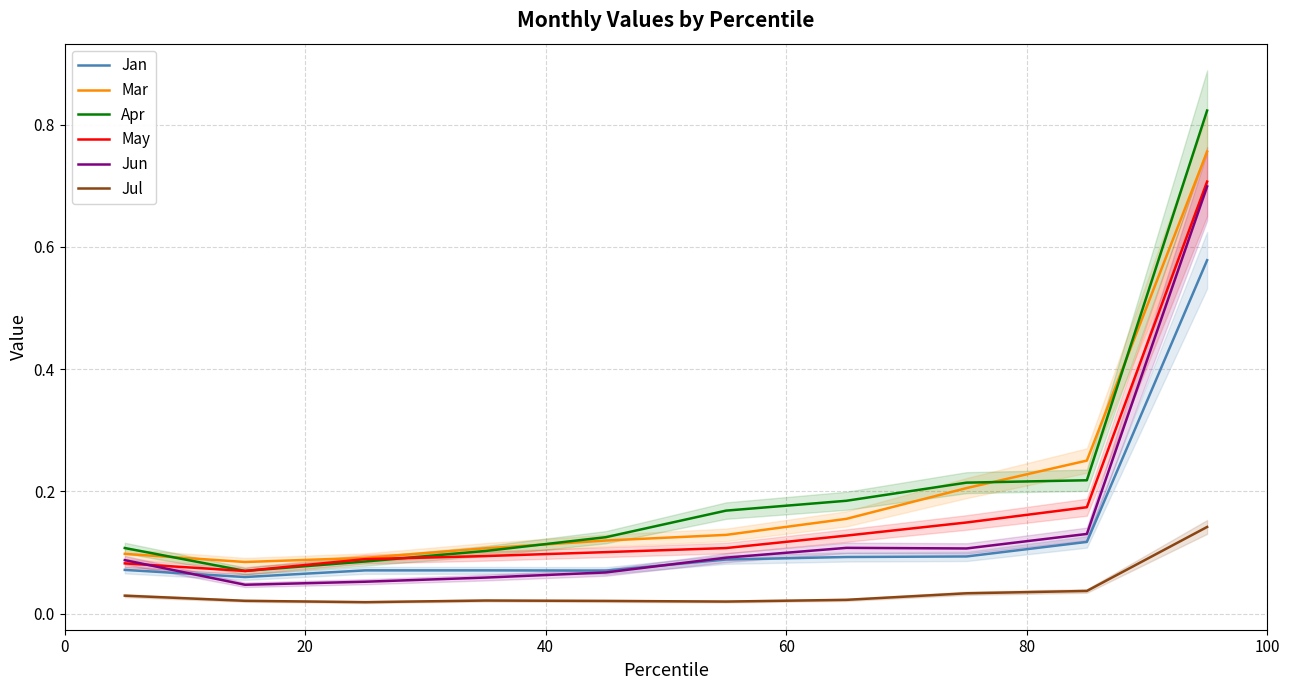

What are all the series names shown in the legend?

Jan, Mar, Apr, May, Jun, Jul